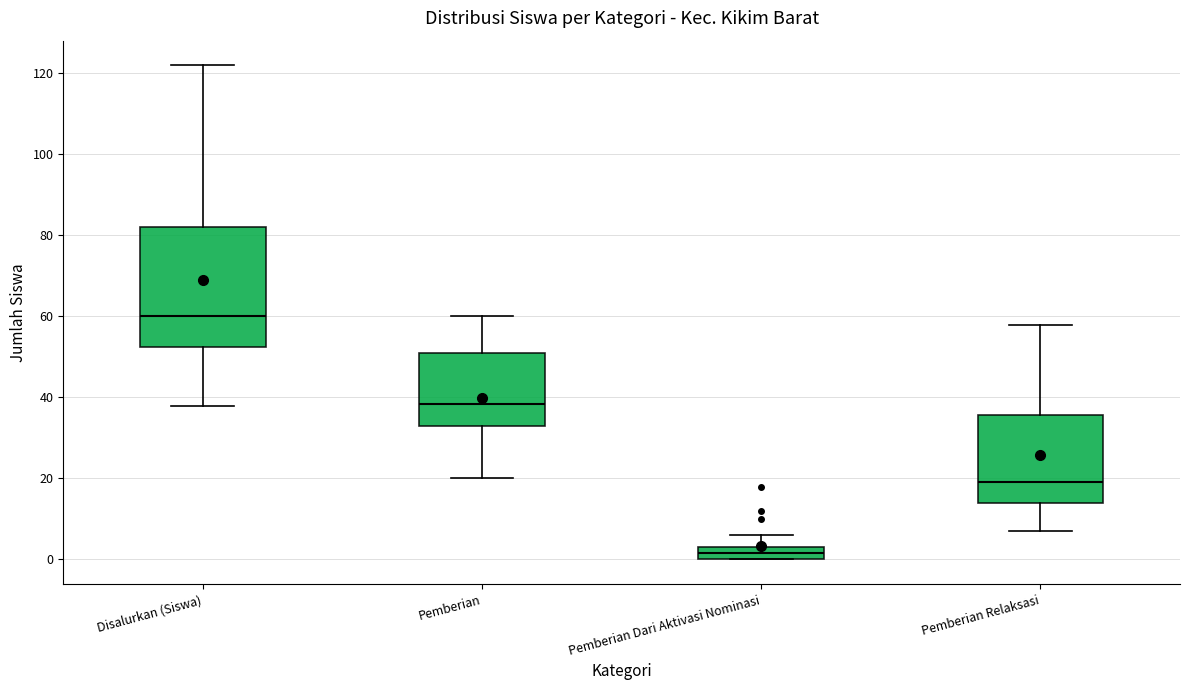

Which box's median line is the highest?

Disalurkan (Siswa)